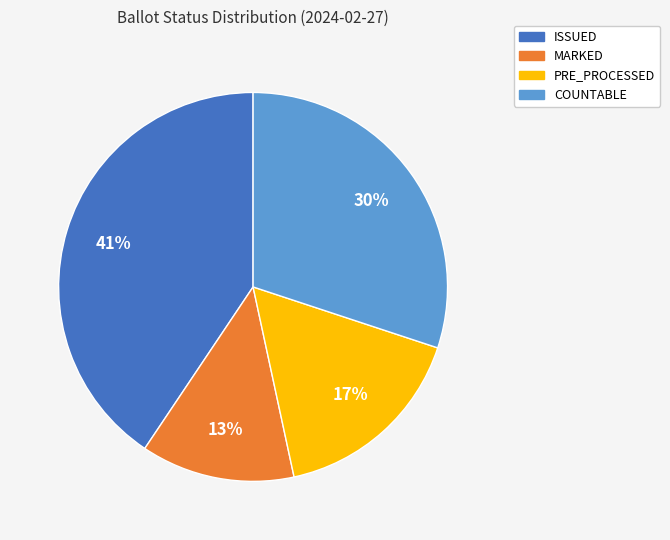

Is ISSUED the majority of the pie?

No